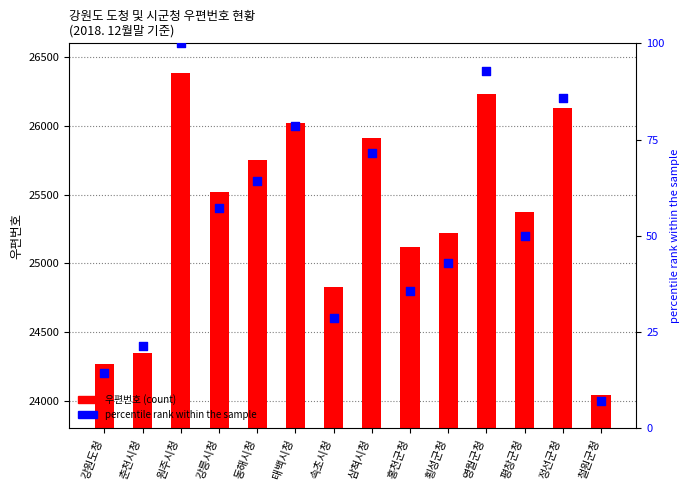

Which series has the largest total across all categories?

우편번호